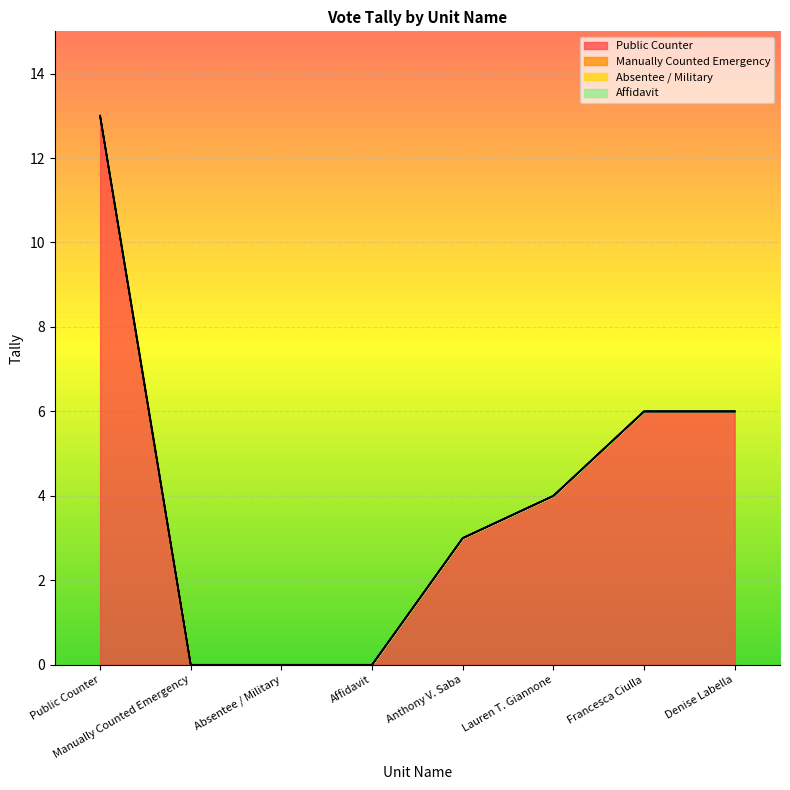

Reading right to left, list all the values displayed in this chart.

Public Counter: 6	6	4	3	0	0	0	13
Manually Counted Emergency: 0	0	0	0	0	0	0	0
Absentee / Military: 0	0	0	0	0	0	0	0
Affidavit: 0	0	0	0	0	0	0	0